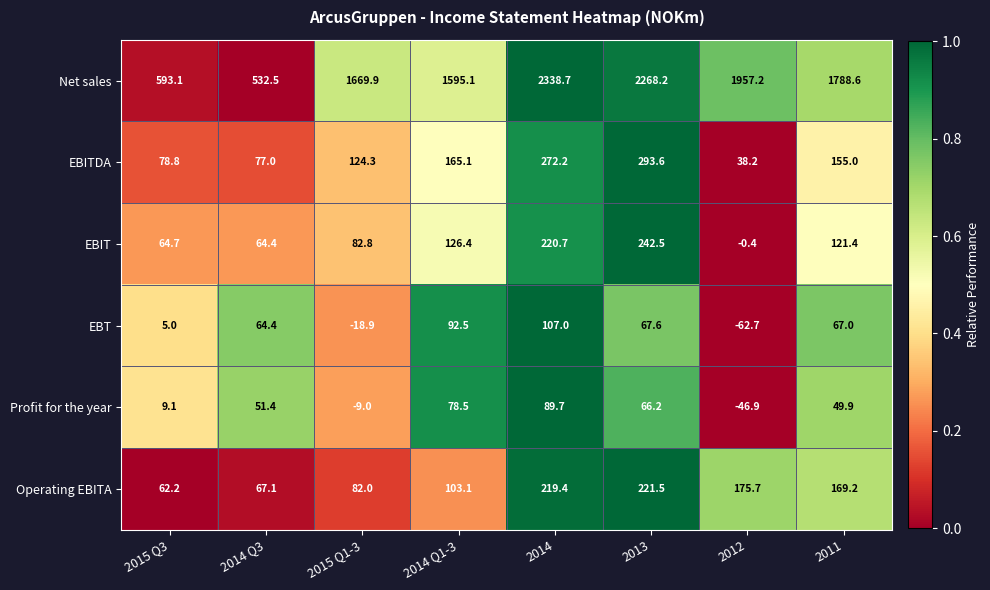

What is the difference between the maximum and minimum values in the Operating EBITA series?

159.3